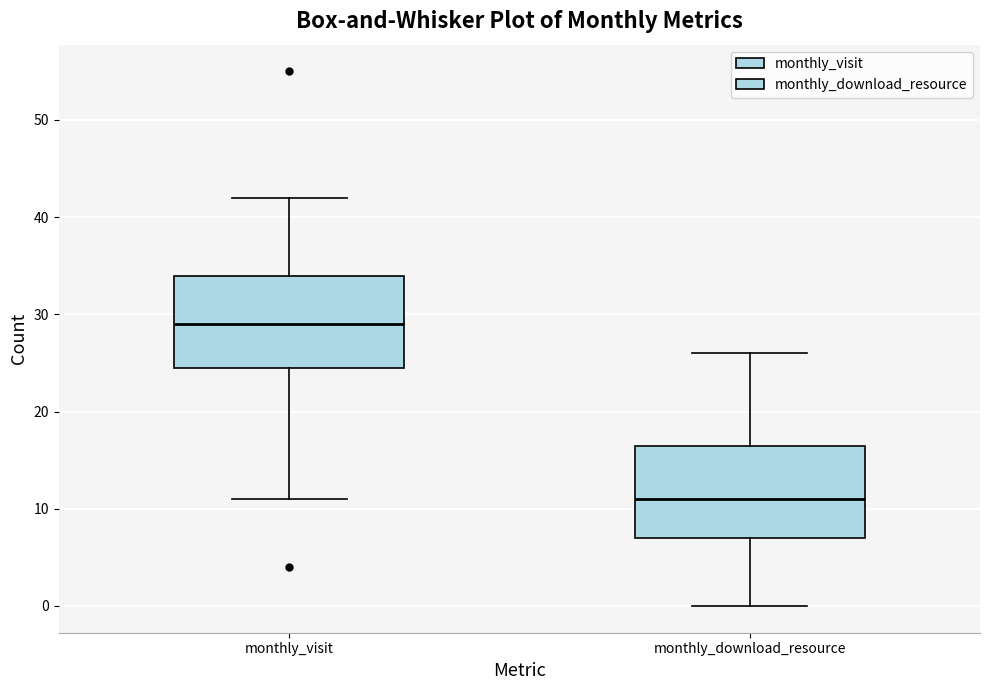

Reading left to right, read every box against the y-axis: the position of its median line, the range the box covers, and the ends of its whiskers. The values are not printed on the chart, so give them approximately, as read against the axis.

monthly_visit: median 29, box 25 to 34, whiskers 11 to 42
monthly_download_resource: median 11, box 7 to 17, whiskers 0 to 26